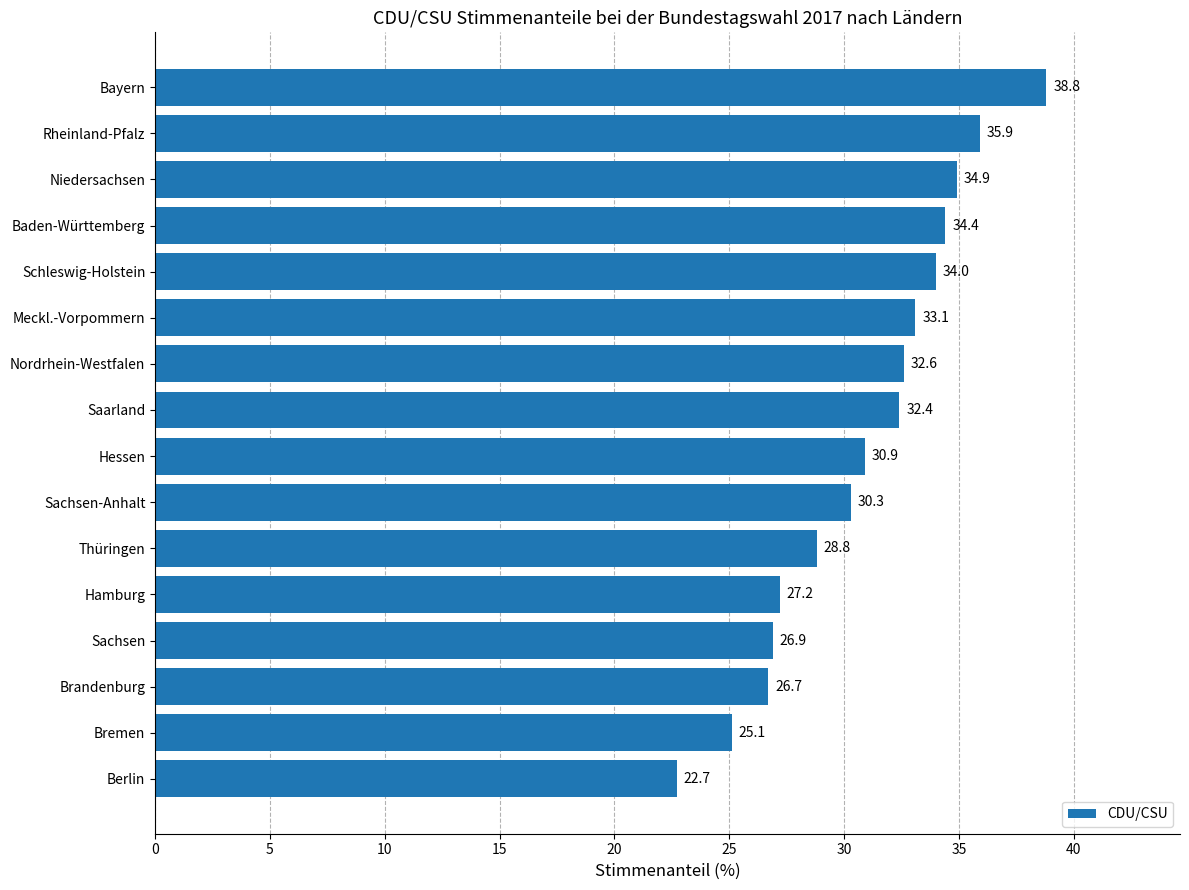

What is the change in value from Hamburg to Baden-Württemberg?

+7.2